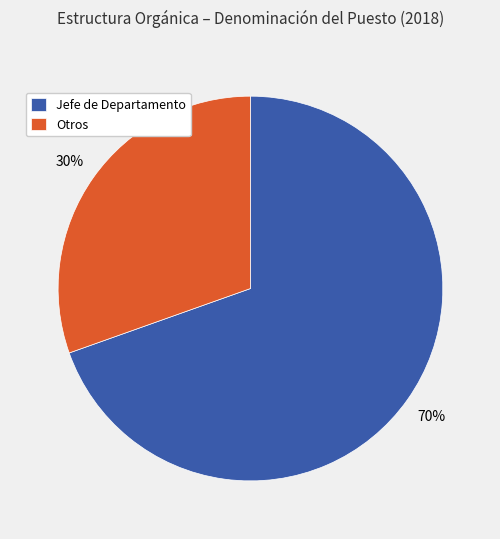

Do Otros and Jefe de Departamento together represent more than half of the pie?

Yes